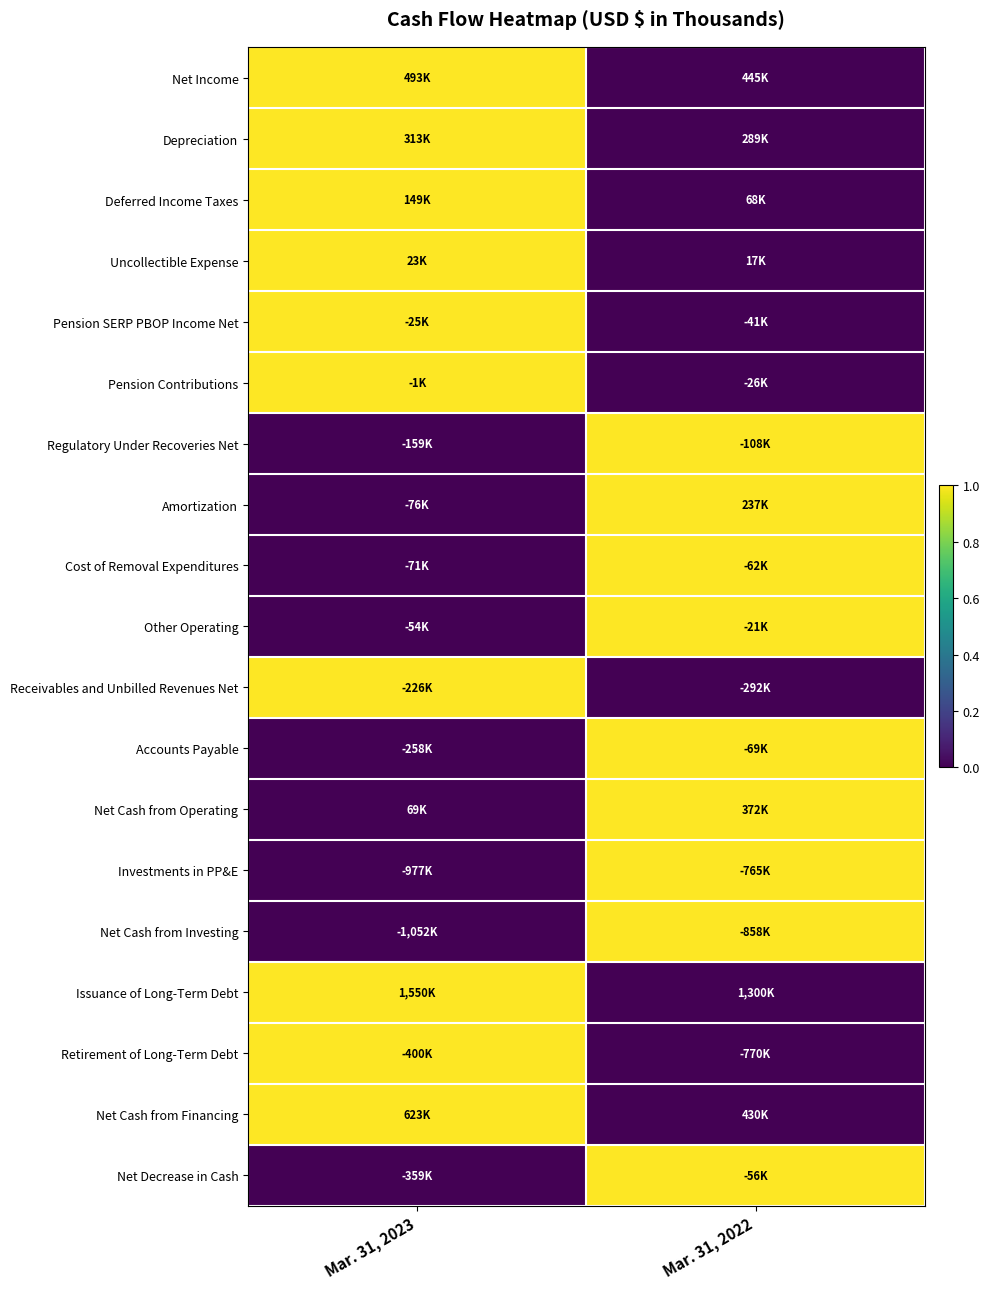

Count the number of categories in the chart.

2